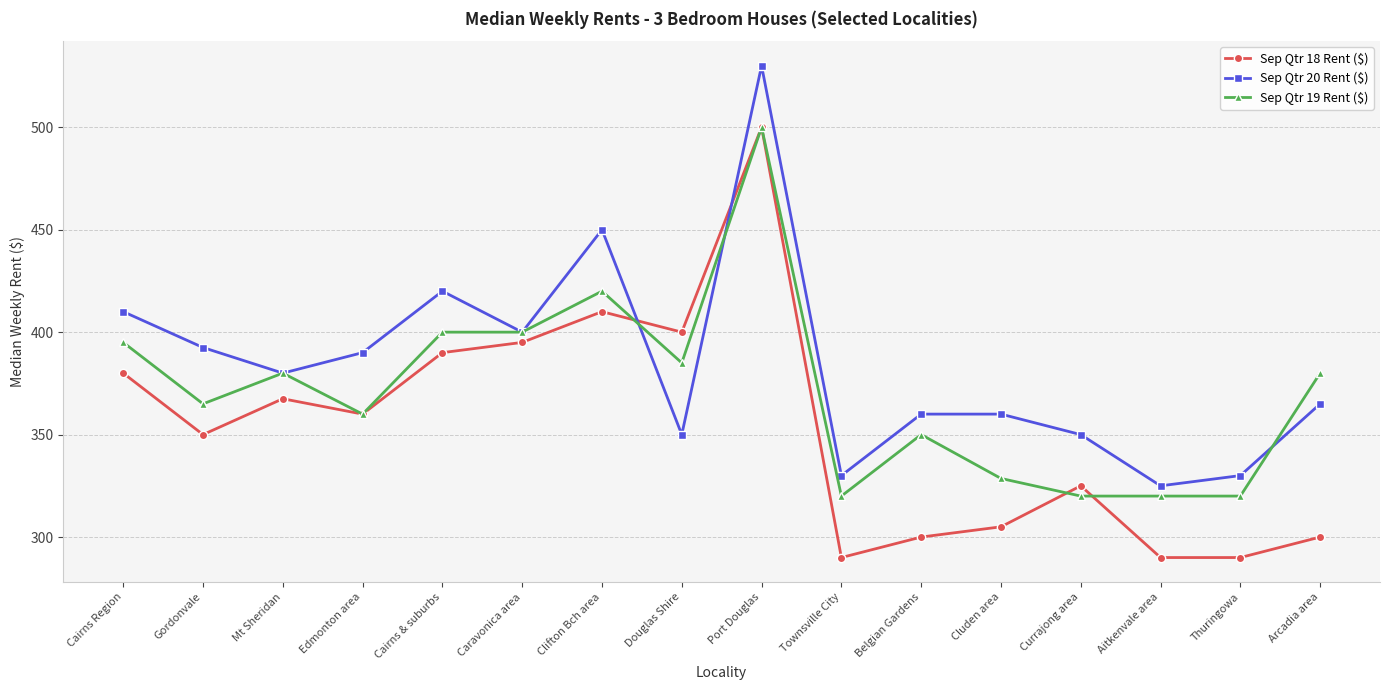

Which label corresponds to the largest value in the chart?

Port Douglas